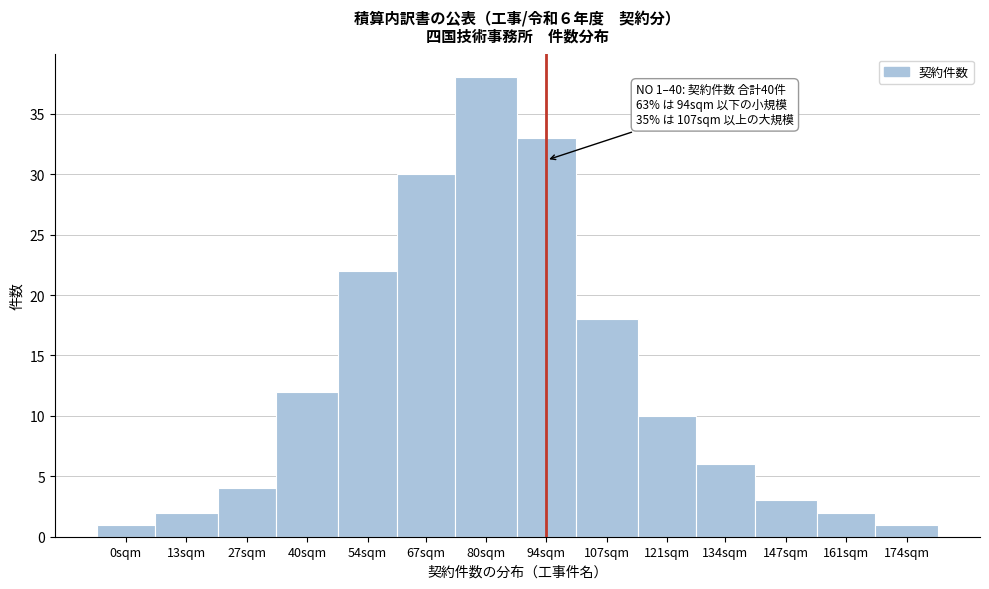

Reading right to left, list all the values displayed in this chart.

1	2	3	6	10	18	33	38	30	22	12	4	2	1